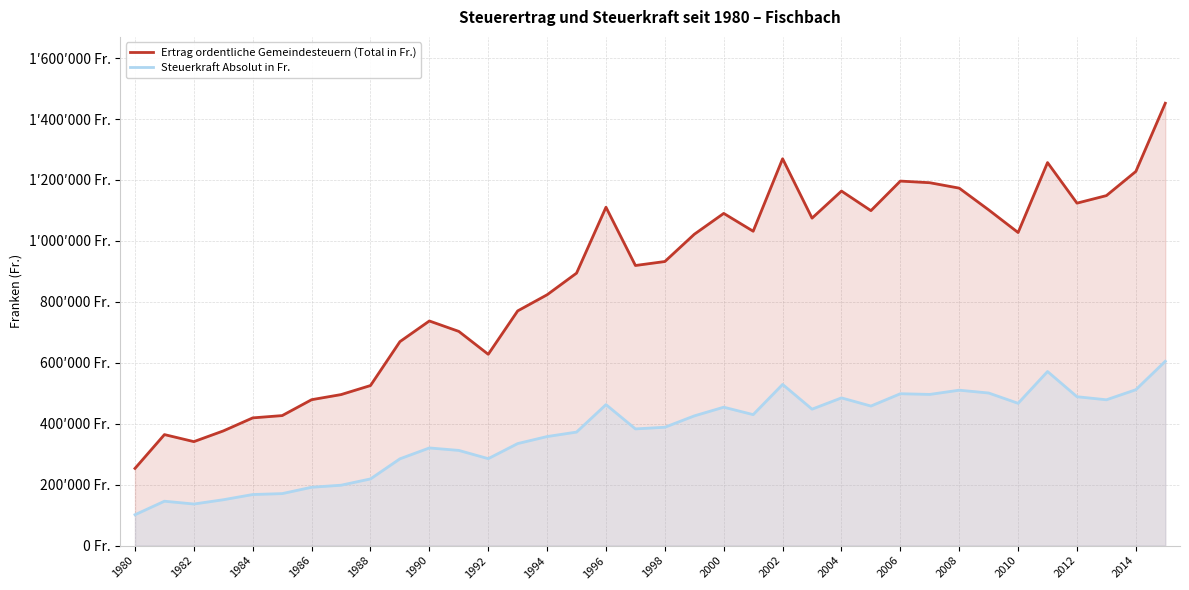

Rank the series by their average value, from lowest to highest.

Steuerkraft Absolut in Fr., Ertrag ordentliche Gemeindesteuern (Total in Fr.)